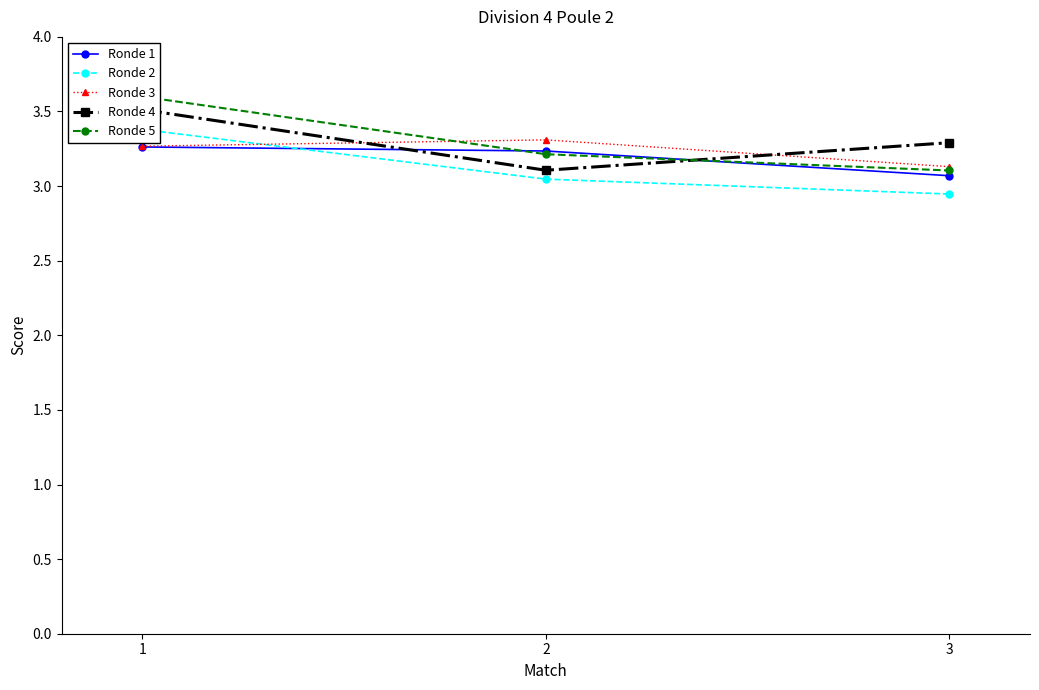

What is the total value across all series at 1?

17.0